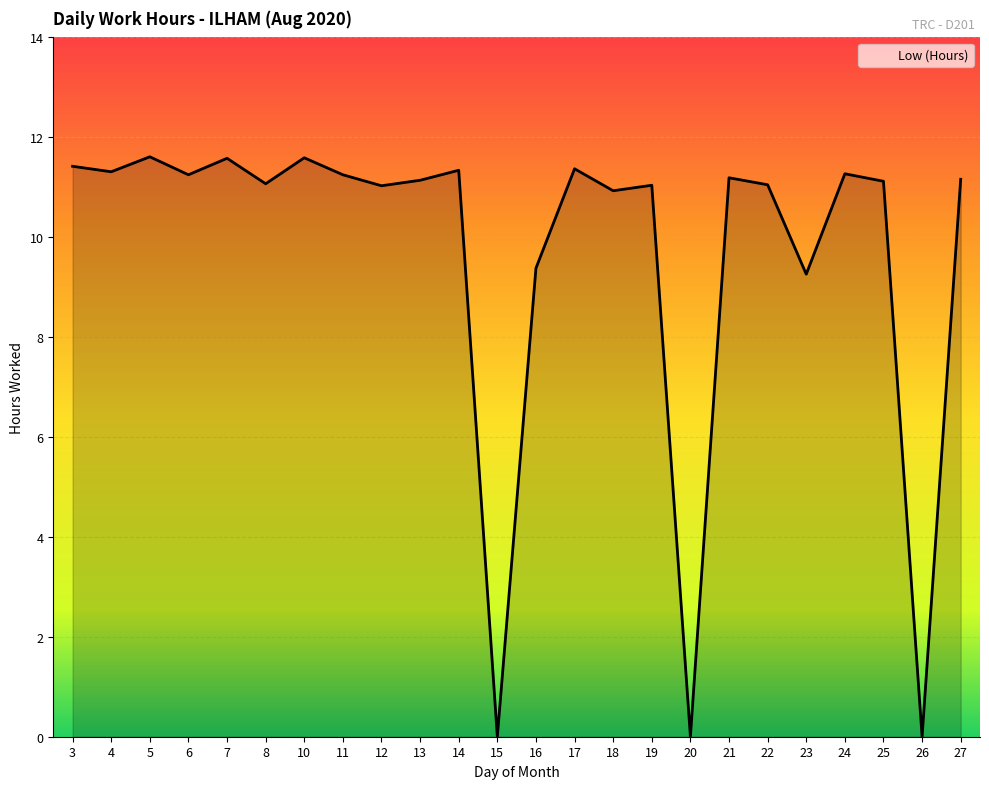

Where is the data nearest to the value 5?

23